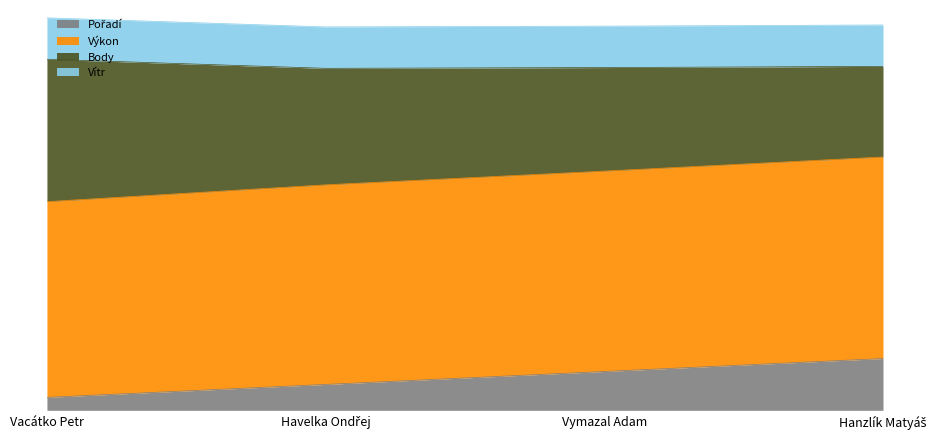

What is the value of the Body point at the 3rd from the left?

18.5